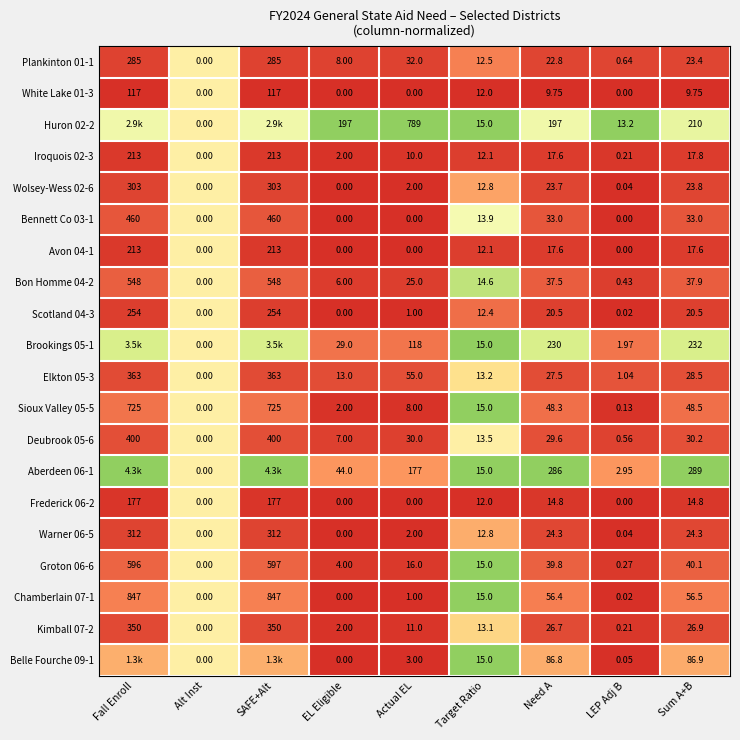

Is the value of Aberdeen 06-1 at Sum A+B greater than the value of Elkton 05-3 at Fall Enroll?

No